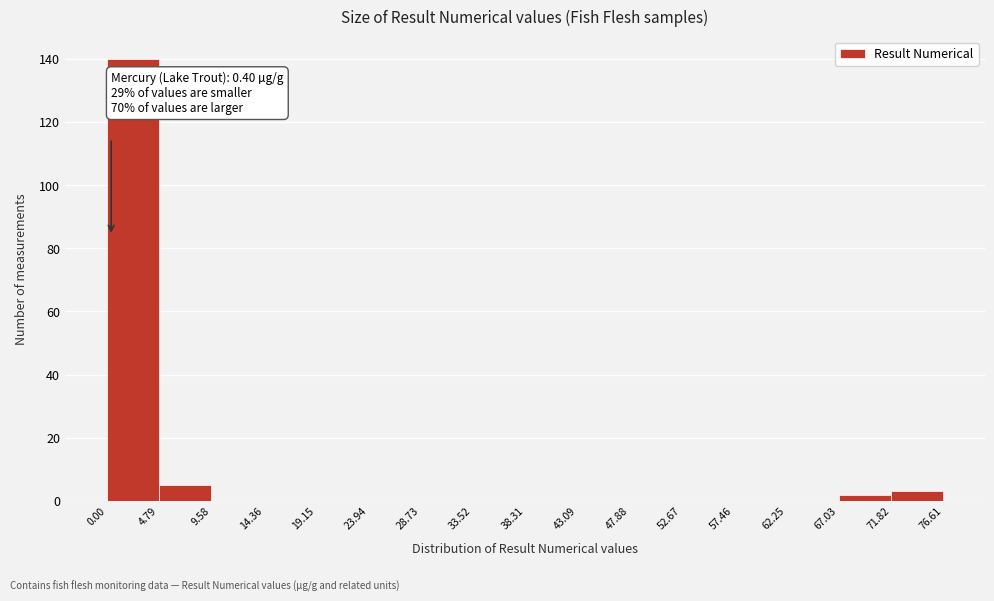

Which range on the x-axis has the tallest bar?

0.00 to 4.79